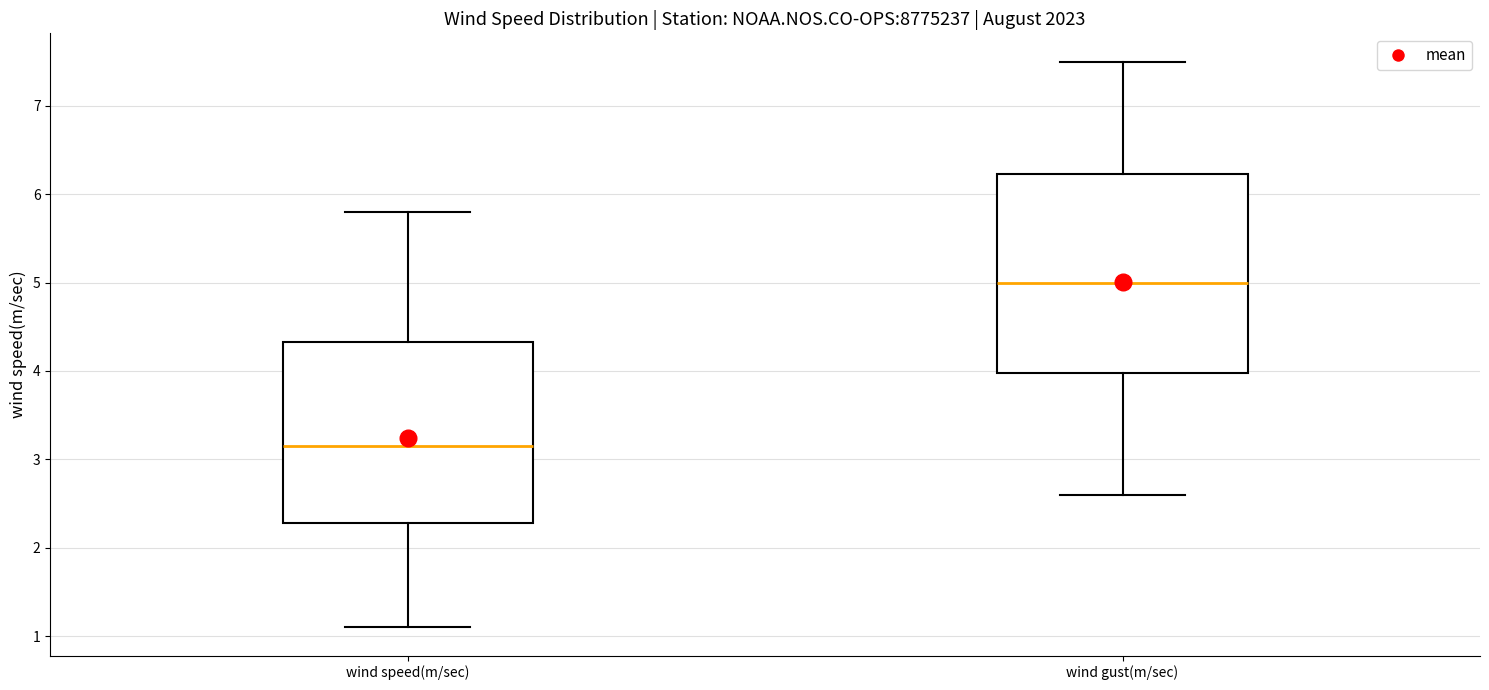

Which box has the lowest median line?

wind speed(m/sec)